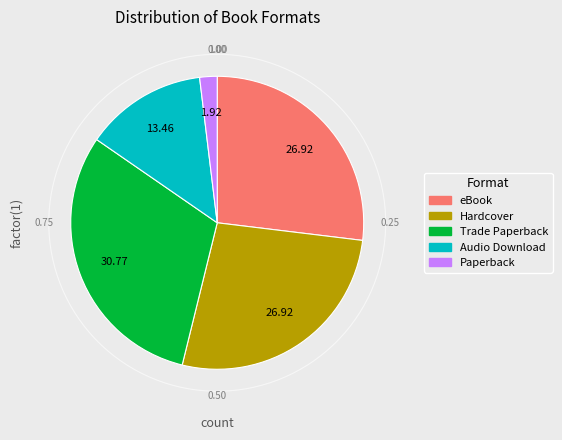

Do Trade Paperback and eBook together represent more than half of the pie?

Yes